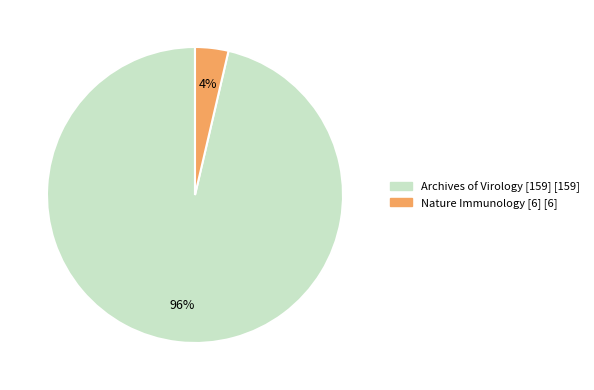

Is there a majority slice in this chart?

Yes